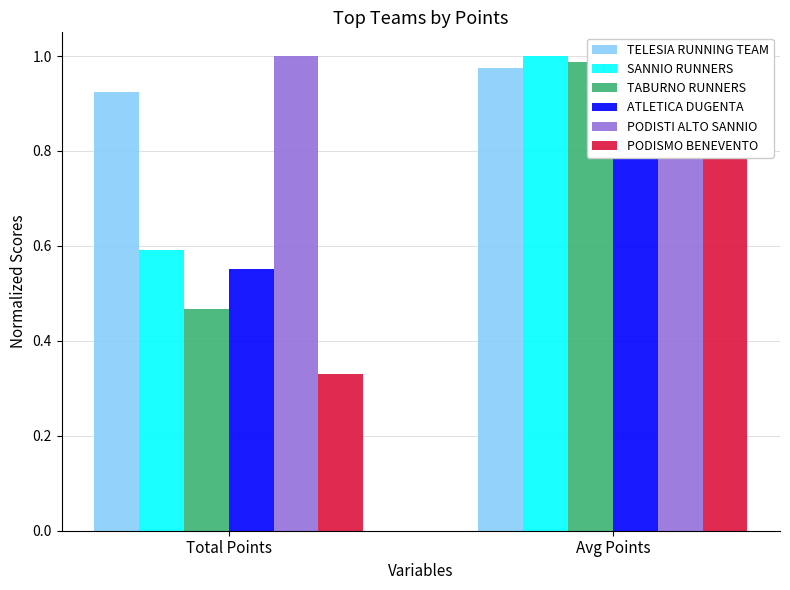

Reading left to right, extract all data points from this chart.

TELESIA RUNNING TEAM: 0.9	1.0
SANNIO RUNNERS: 0.6	1.0
TABURNO RUNNERS: 0.5	1.0
ATLETICA DUGENTA: 0.6	0.9
PODISTI ALTO SANNIO: 1.0	0.9
PODISMO BENEVENTO: 0.3	0.9